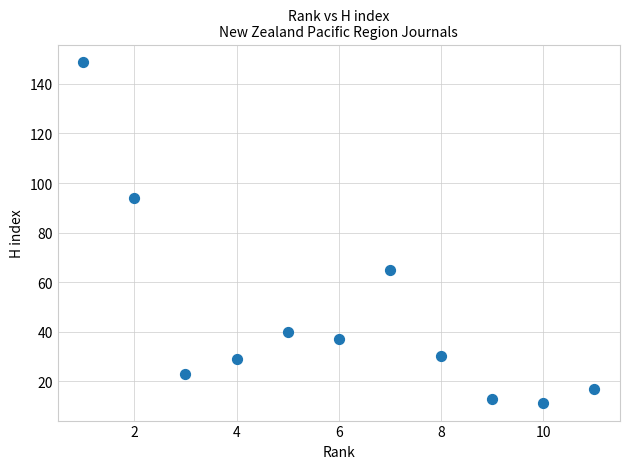

What is the range of X values (max minus min)?

10